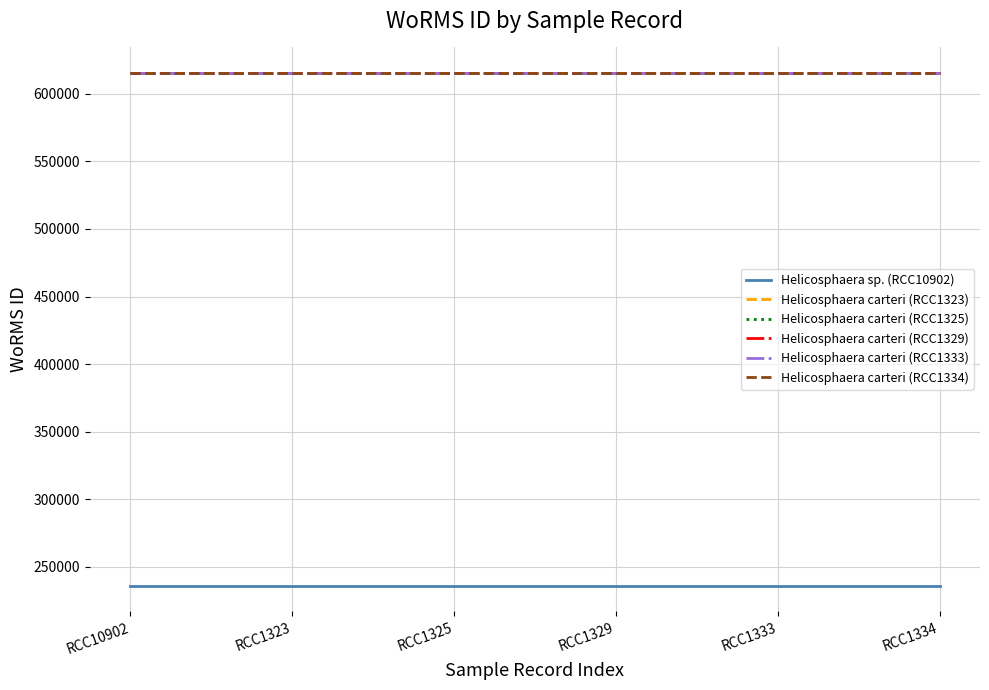

Which category has the highest value in the Helicosphaera sp. (RCC10902) series?

RCC10902